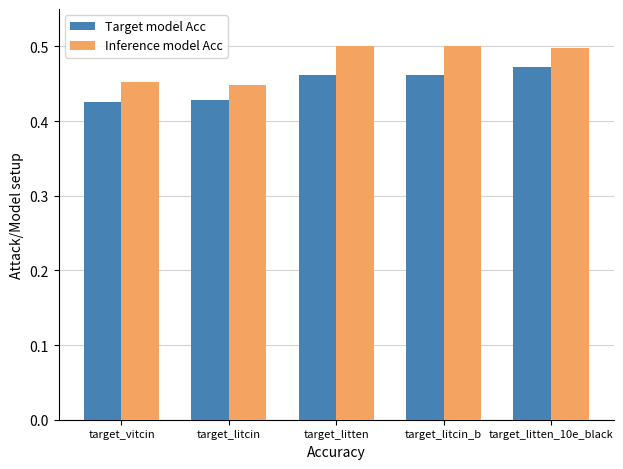

What is the label of the 4th bar from the left?

target_litcin_b